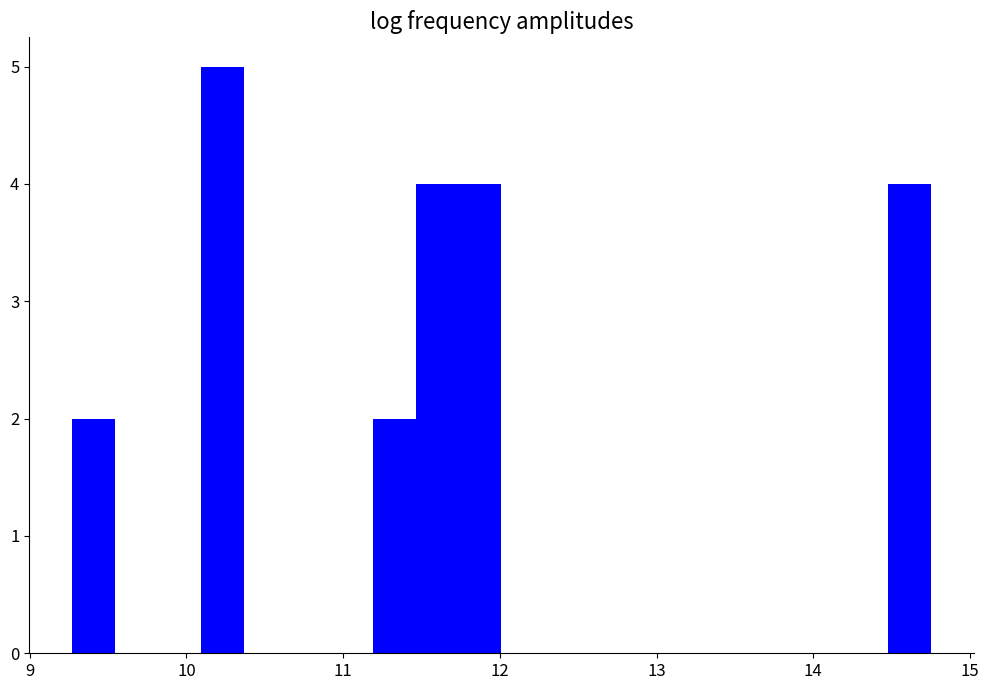

Around what value on the x-axis is the tallest bar? Give the approximate position of its centre, as read against the axis.

10.2